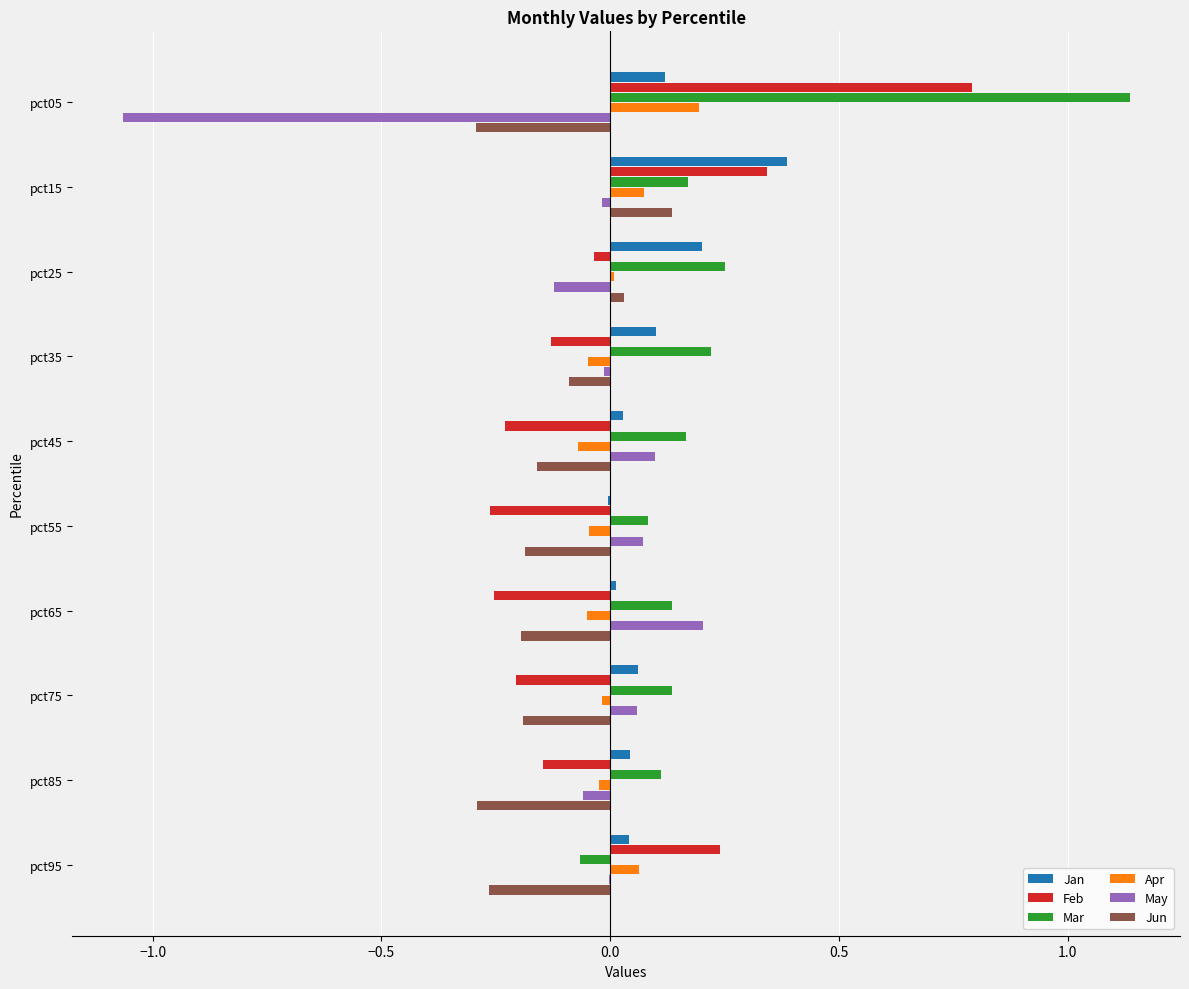

What are all the series names shown in the legend?

Jan, Feb, Mar, Apr, May, Jun